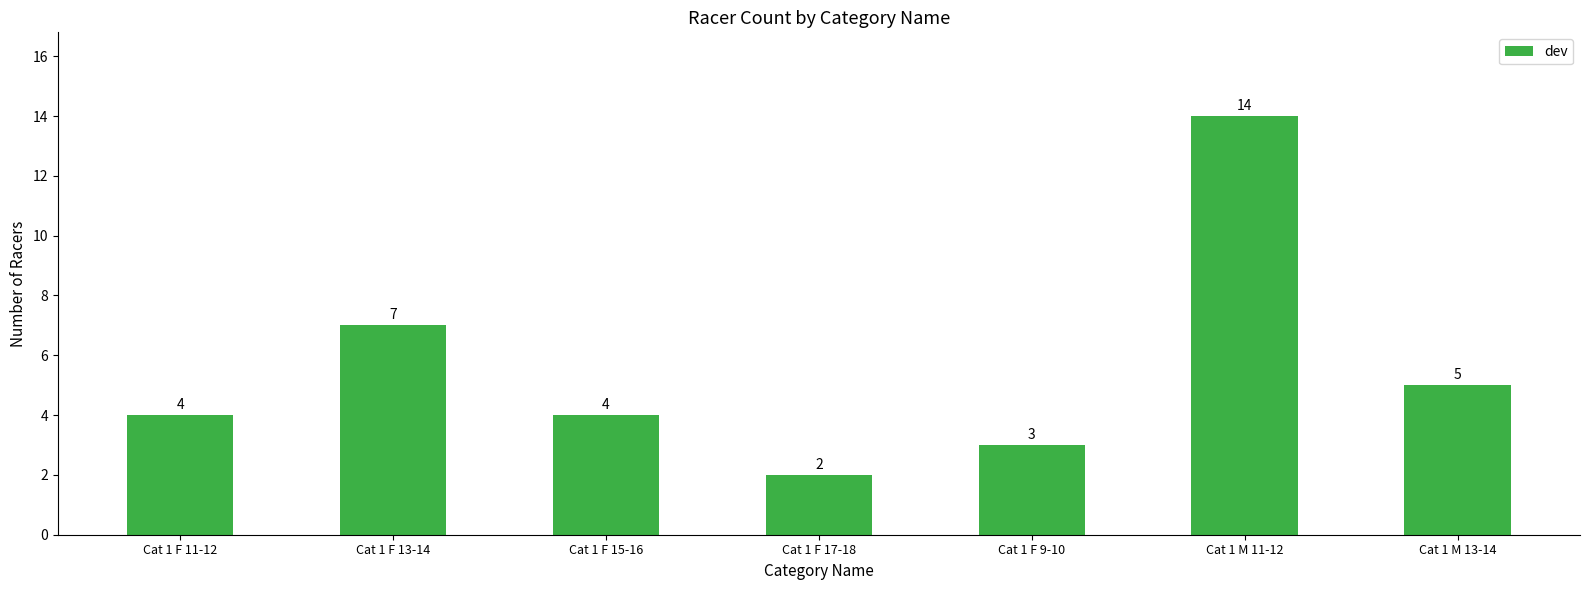

What is the sum of the values at Cat 1 F 17-18 and Cat 1 M 11-12?

16